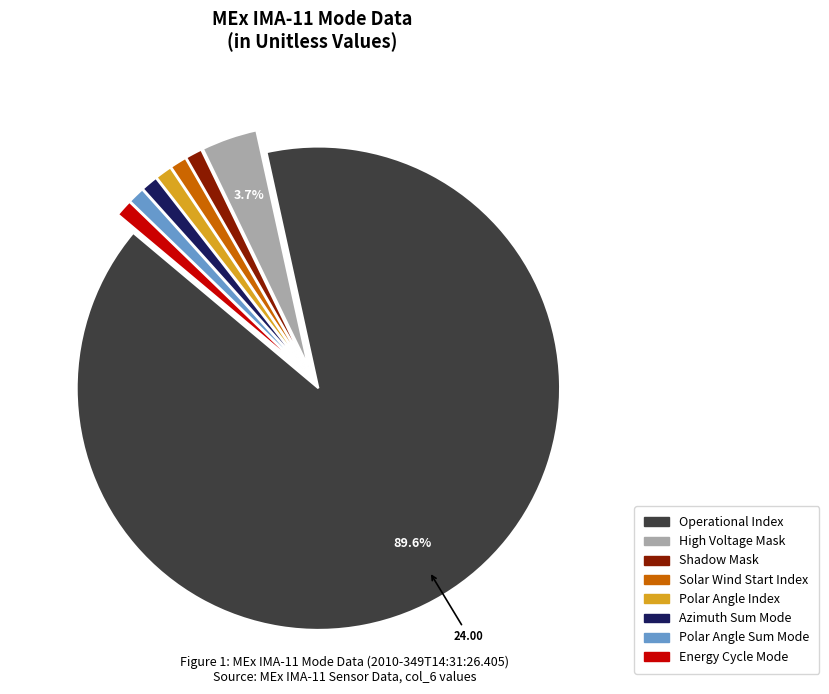

Count the number of slices in the pie.

8